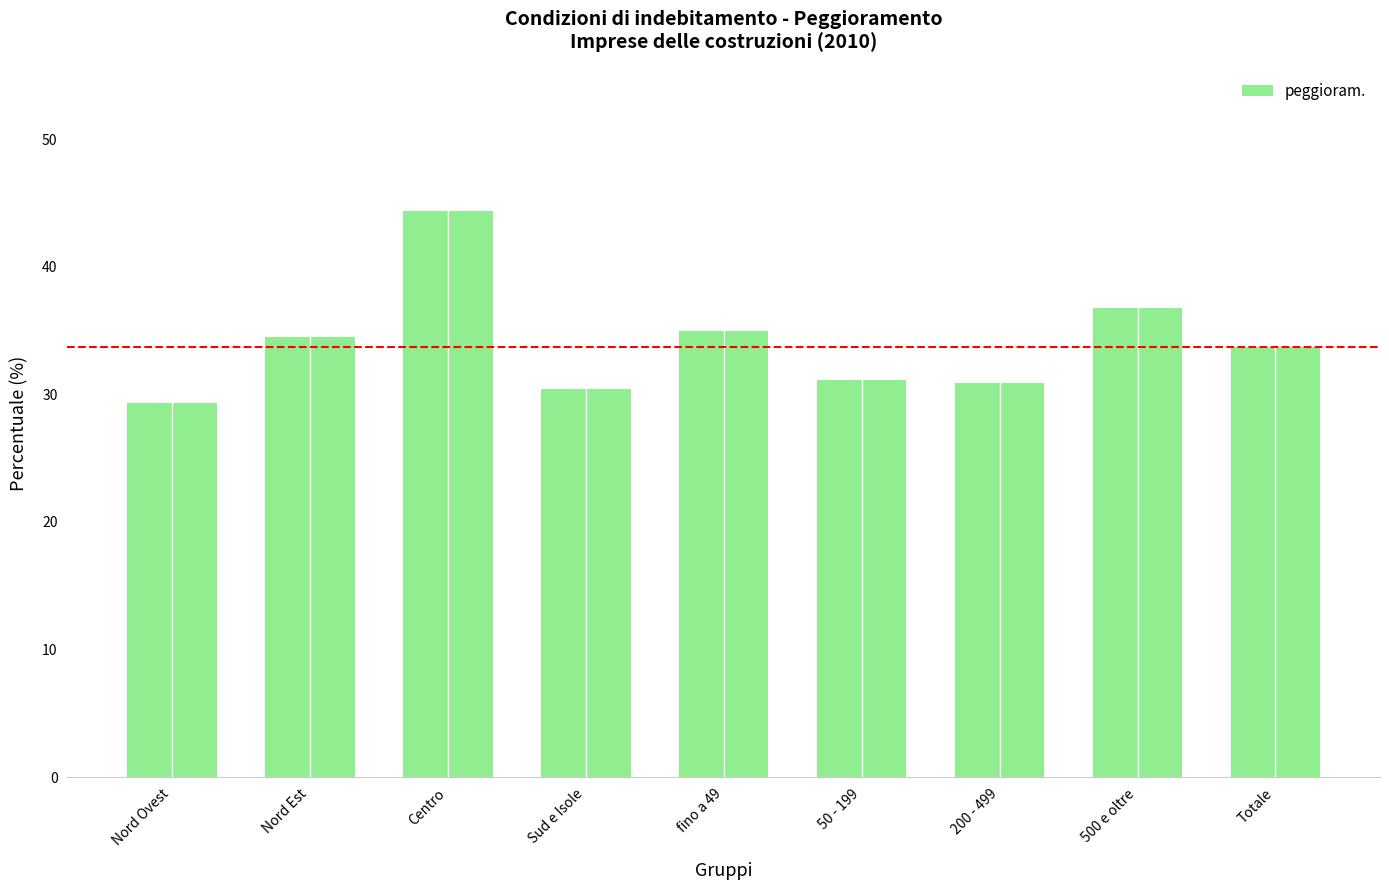

At which label does the data first exceed 33?

Nord Est